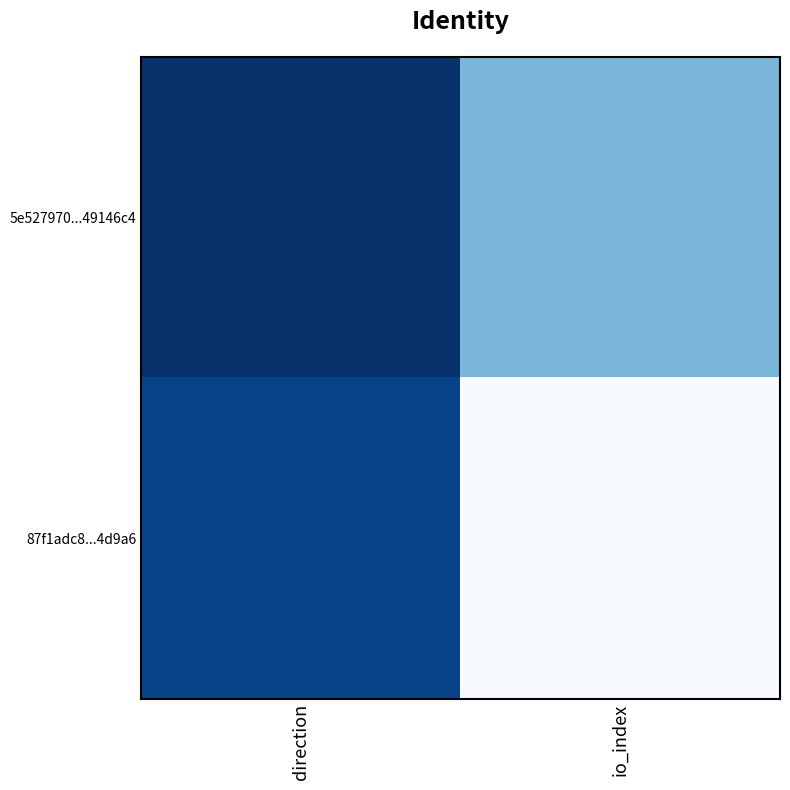

What is the spread (max minus min) of values at direction?

2